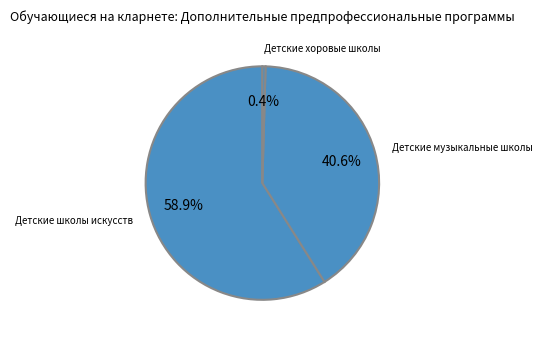

How many slices are in this pie chart?

3